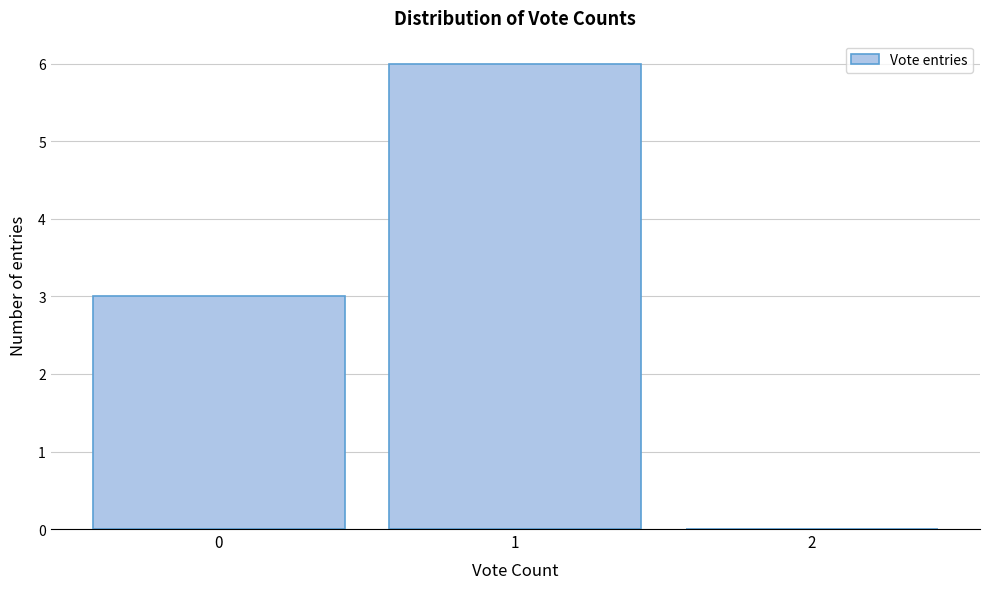

Reading left to right, transcribe this chart: for each bar, give the range it covers on the x-axis and its height. The values are not printed on the chart, so give them approximately, as read against the axis.

-0.5 to 0.5: 3
0.5 to 1.5: 6
1.5 to 2.5: 0